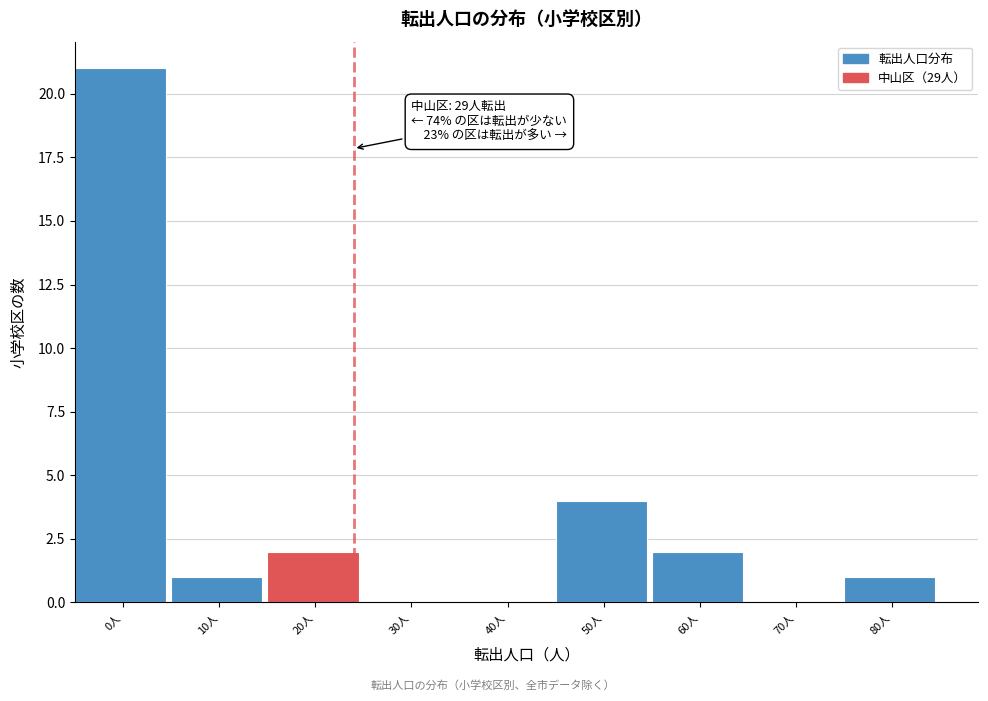

Reading left to right, transcribe all the data shown in this chart.

0人=21	10人=1	20人=2	30人=0	40人=0	50人=4	60人=2	70人=0	80人=1